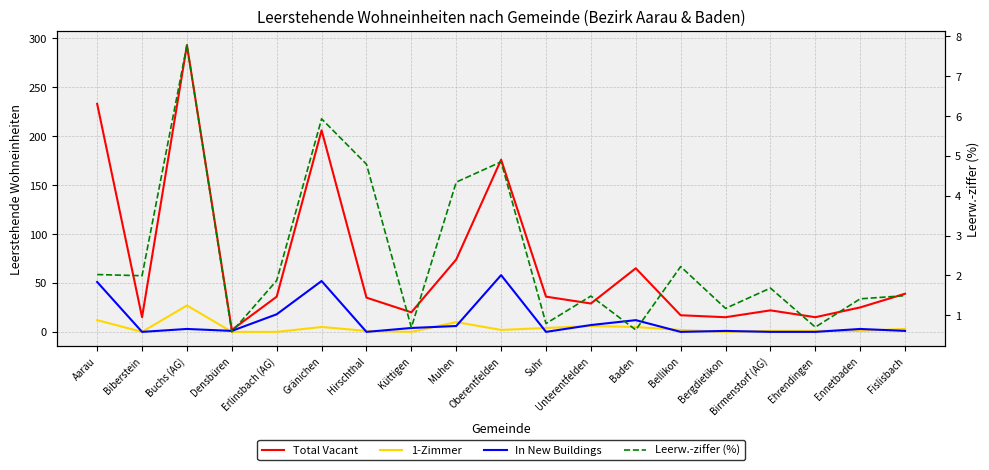

How many lines are shown in the chart?

4